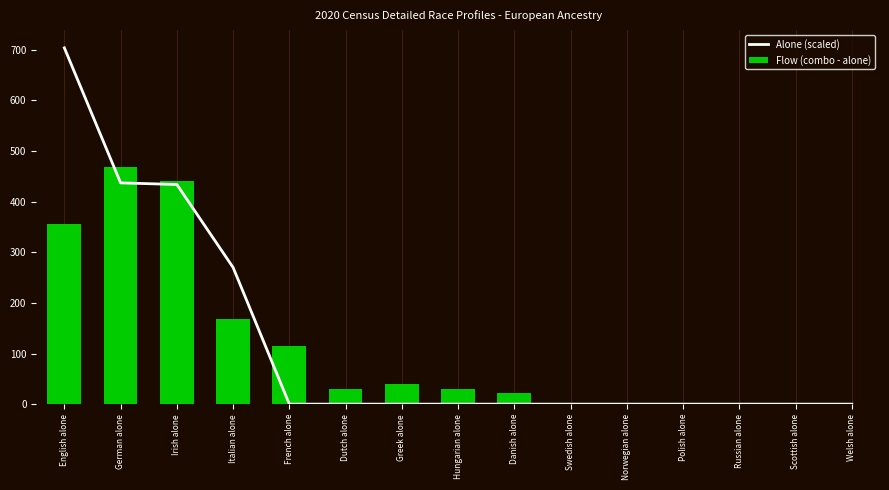

Rank the series by their average value, from lowest to highest.

Flow (combo - alone), Alone (scaled)